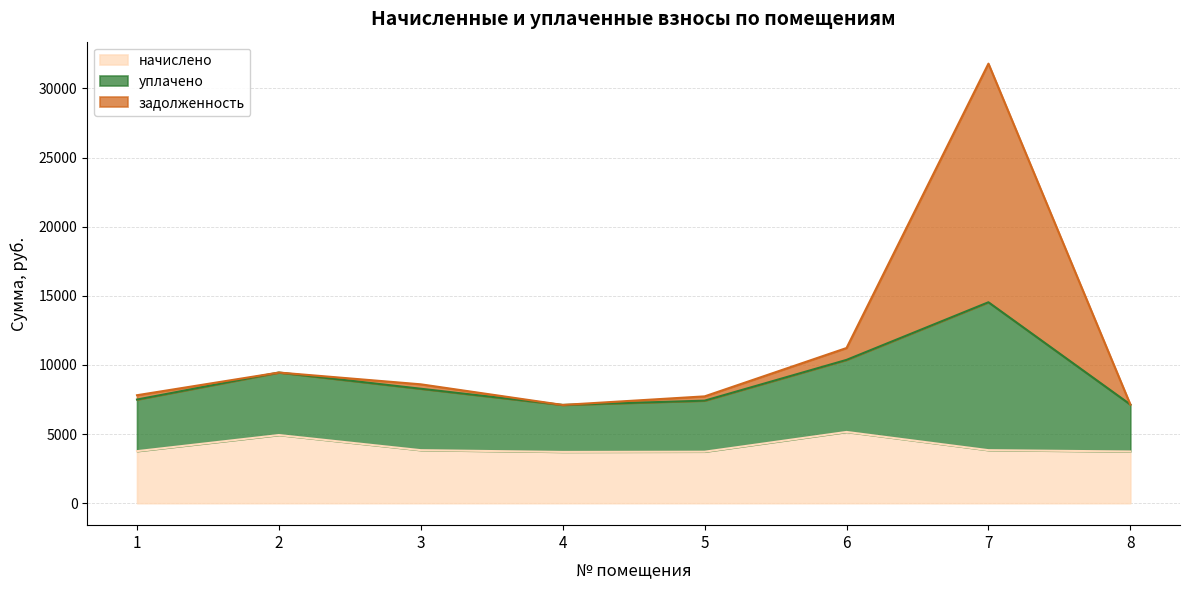

At which category does начислено reach its first local valley?

4